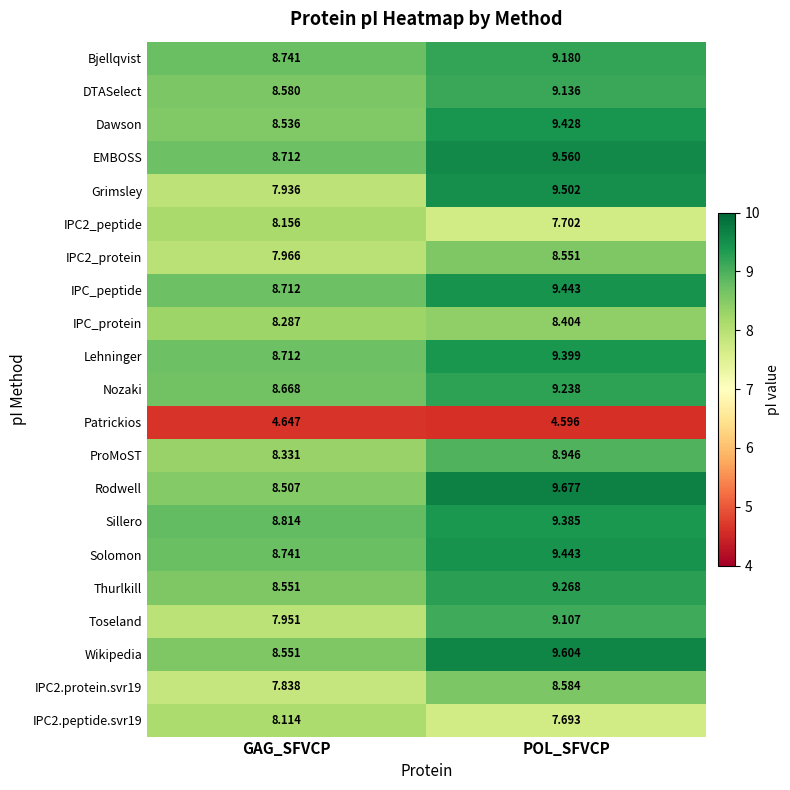

At which category is the sum across all series the highest?

POL_SFVCP